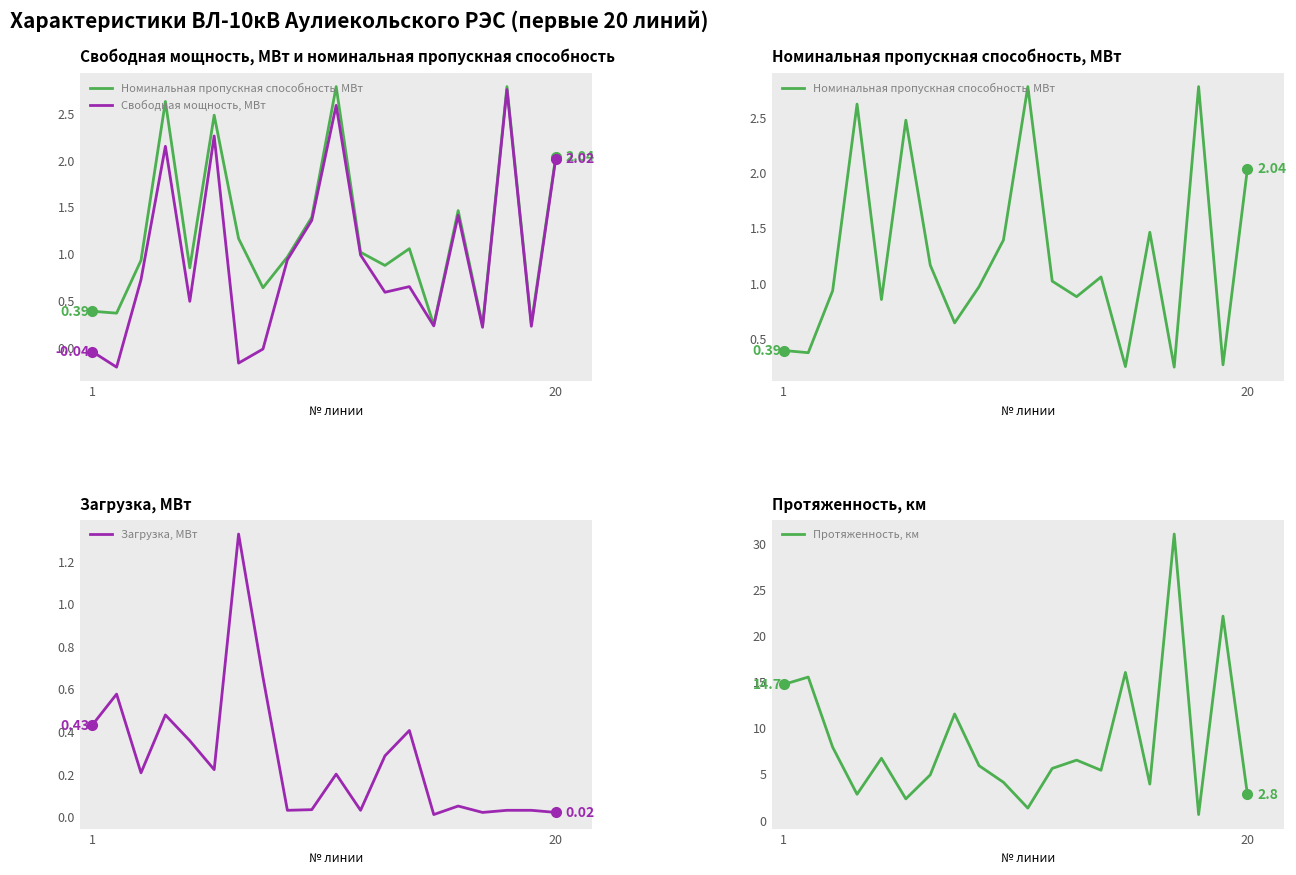

True or false: Свободная мощность, МВт and Номинальная пропускная способность, МВт cross at least once.

False